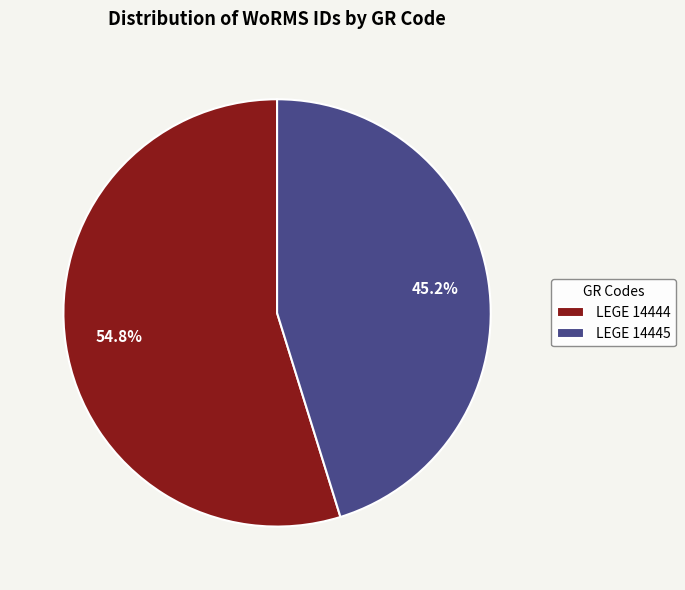

Count the number of slices in the pie.

2